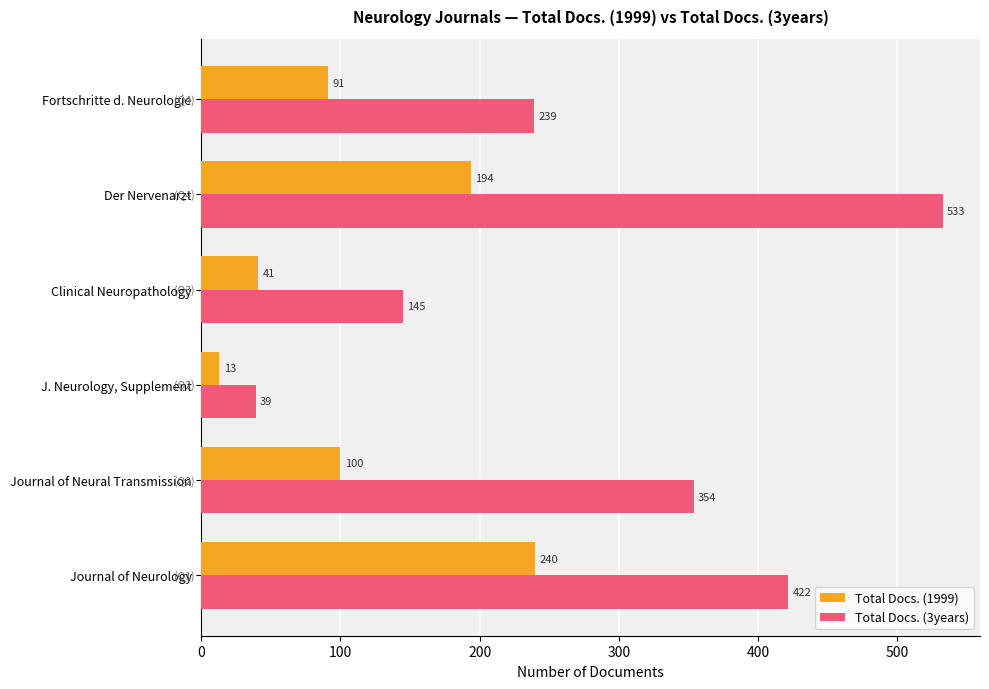

At which label does Total Docs. (3years) reach its peak?

Der Nervenarzt